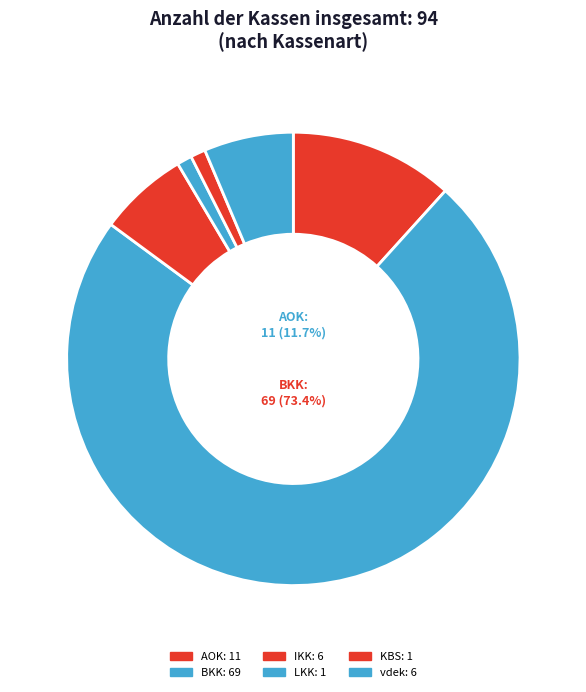

Count the number of slices in the pie.

6